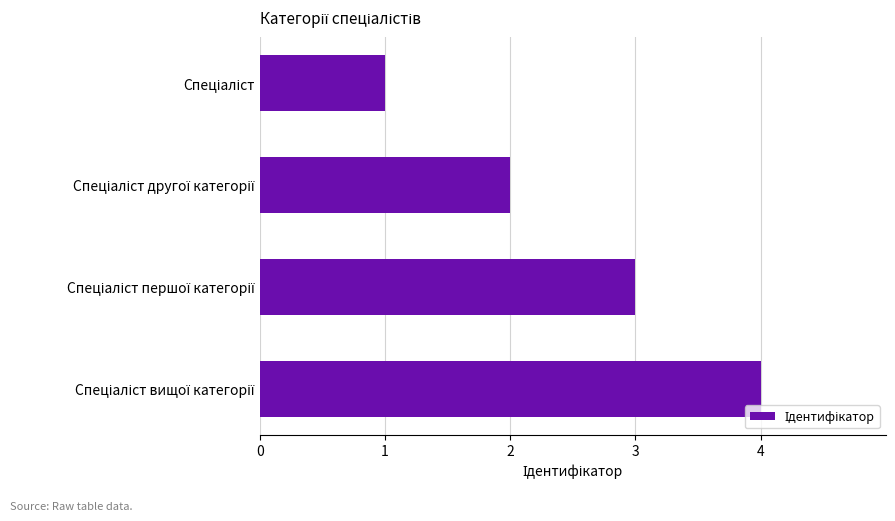

How many values are between 2 and 4?

3